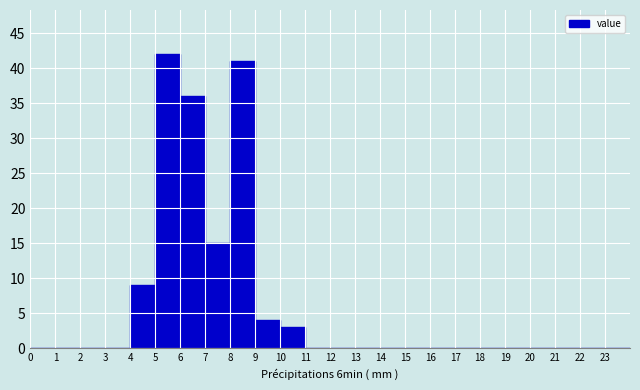

Reading left to right, transcribe this chart: for each bar, give the range it covers on the x-axis and its height. The values are not printed on the chart, so give them approximately, as read against the axis.

0 to 1: 0
1 to 2: 0
2 to 3: 0
3 to 4: 0
4 to 5: 9
5 to 6: 42
6 to 7: 36
7 to 8: 15
8 to 9: 41
9 to 10: 4
10 to 11: 3
11 to 12: 0
12 to 13: 0
13 to 14: 0
14 to 15: 0
15 to 16: 0
16 to 17: 0
17 to 18: 0
18 to 19: 0
19 to 20: 0
20 to 21: 0
21 to 22: 0
22 to 23: 0
23 to 24: 0